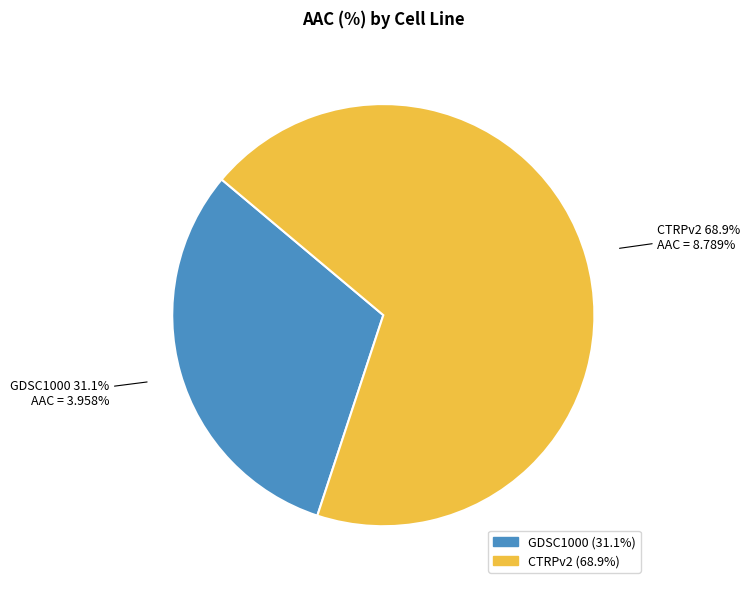

Count the number of slices in the pie.

2